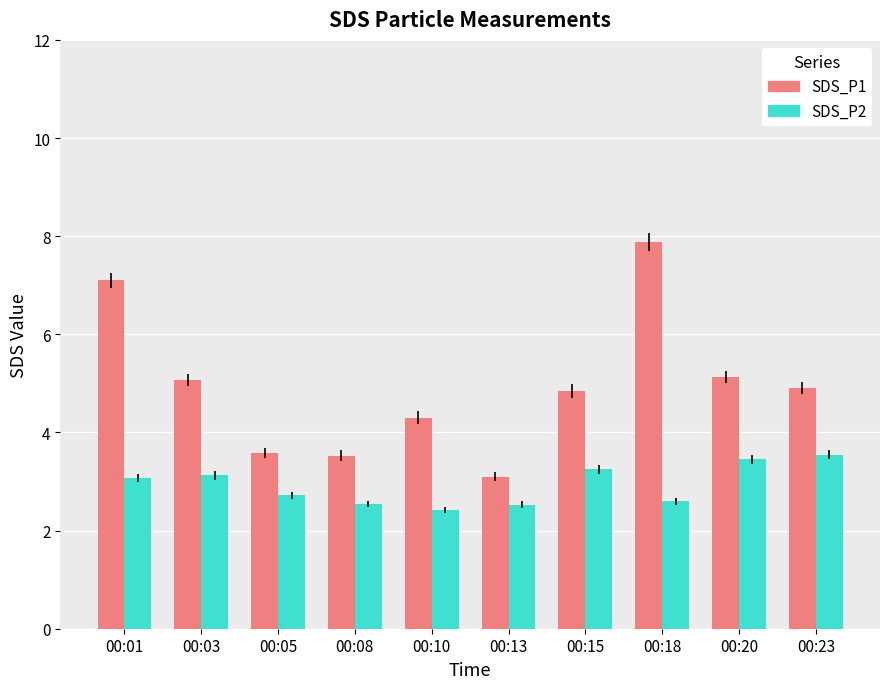

What is the value of the SDS_P1 bar at the 1st from the left?

7.1